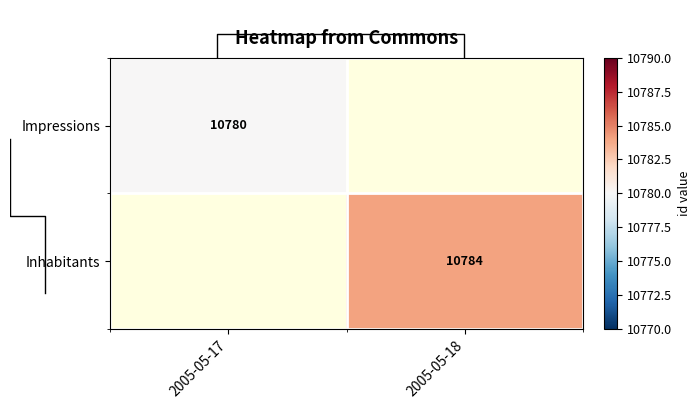

At which label does Impressions reach its minimum?

2005-05-17